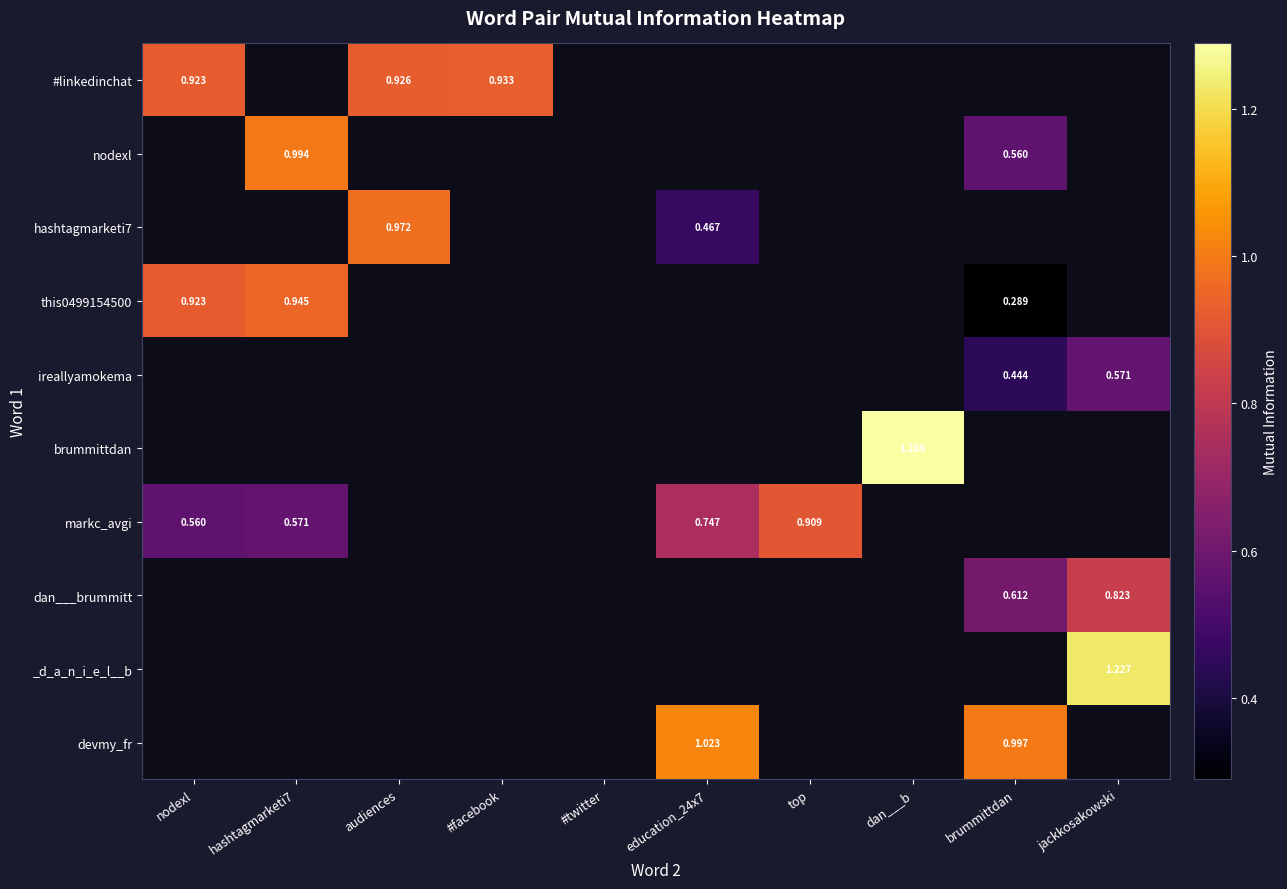

What is the minimum value shown in the chart?

0.3